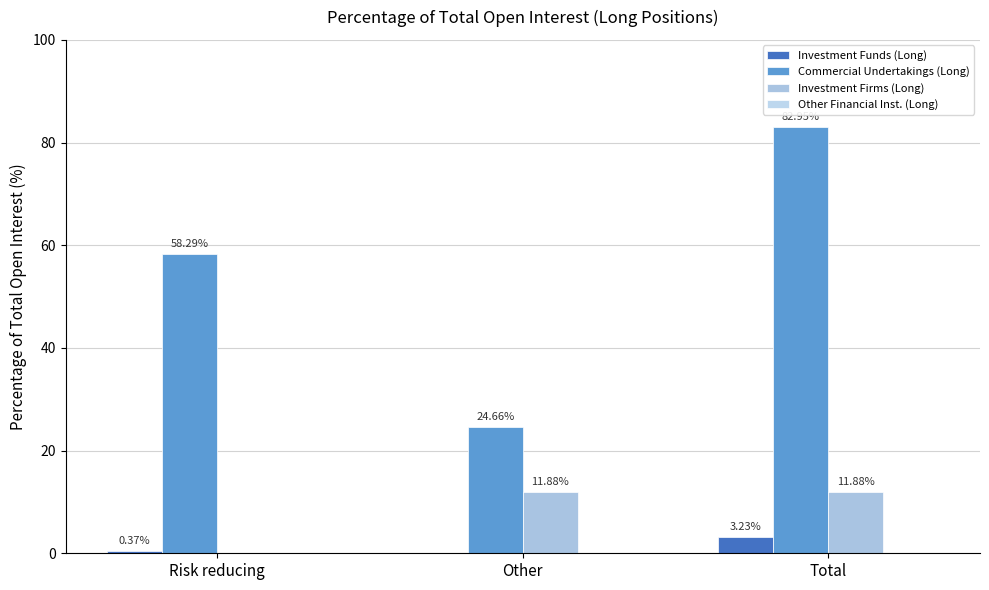

How many groups of bars are there?

3